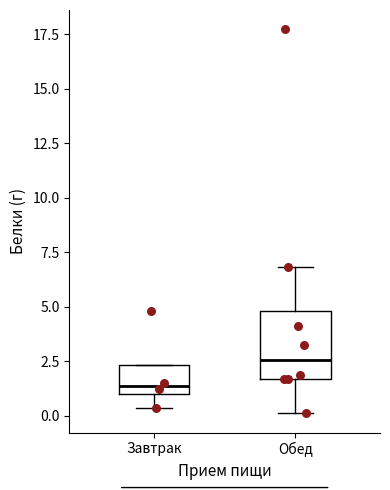

Where does the lower whisker of the box for Завтрак end on the y-axis? The values are not printed on the chart, so give them approximately, as read against the axis.

0.5